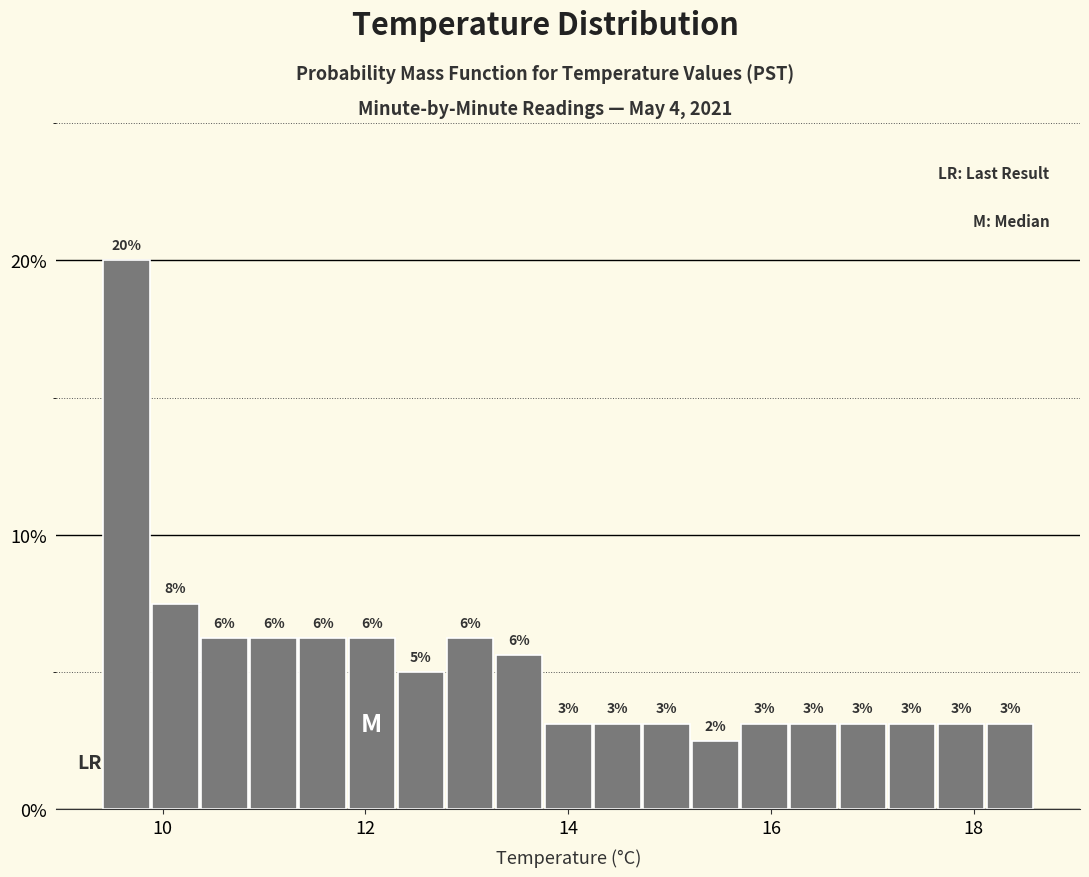

Read against the x-axis, roughly where is the centre of the tallest bar?

9.6